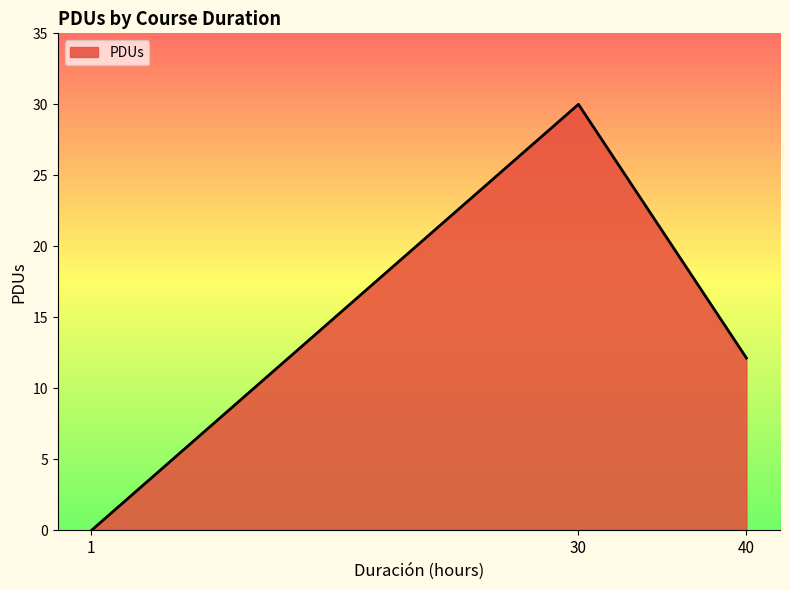

Read the value at 40.

12.1